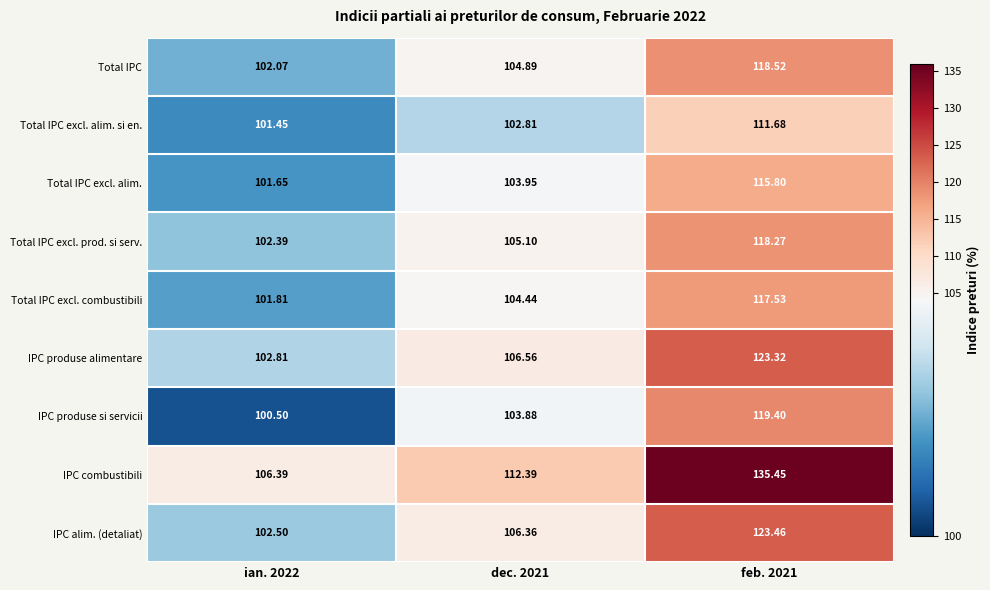

Which series has the widest spread of values?

IPC combustibili